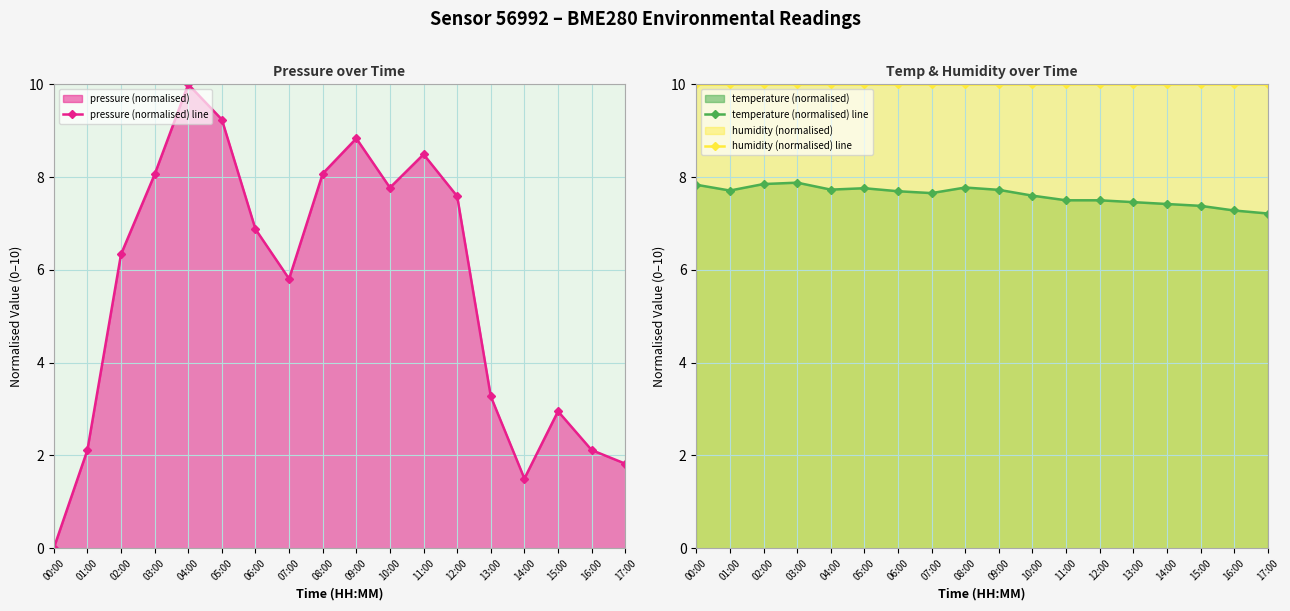

List the labels in order of humidity (normalised) line value, largest first.

00:00, 01:00, 02:00, 03:00, 04:00, 05:00, 06:00, 07:00, 08:00, 09:00, 10:00, 11:00, 12:00, 13:00, 14:00, 15:00, 16:00, 17:00